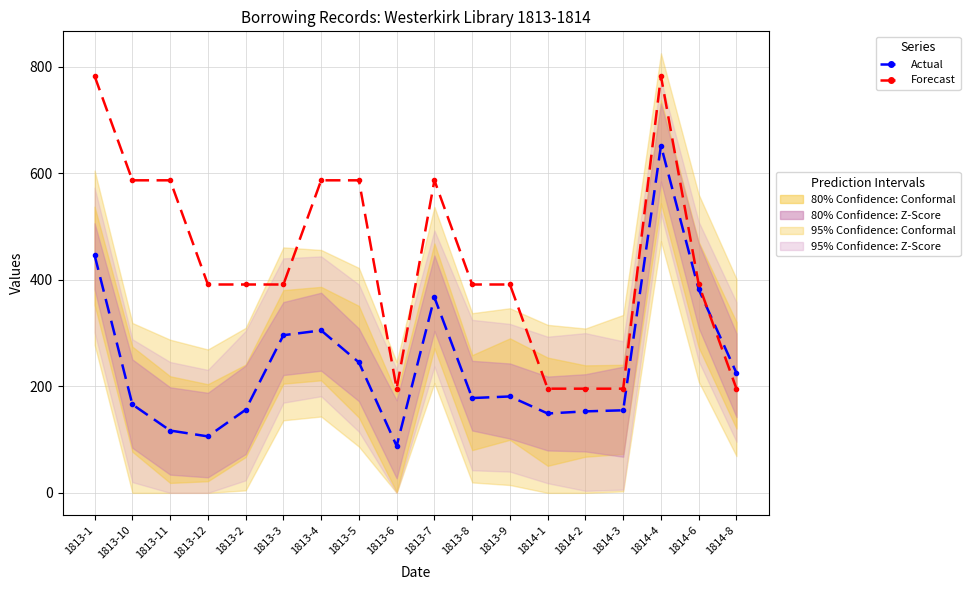

Rank the series by their maximum value, from highest to lowest.

Forecast, Actual